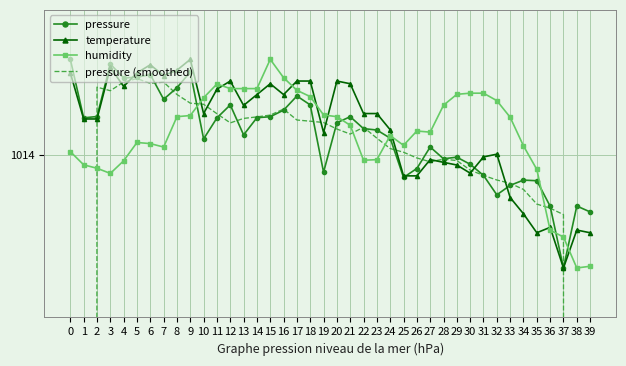

Count the number of categories in the chart.

40